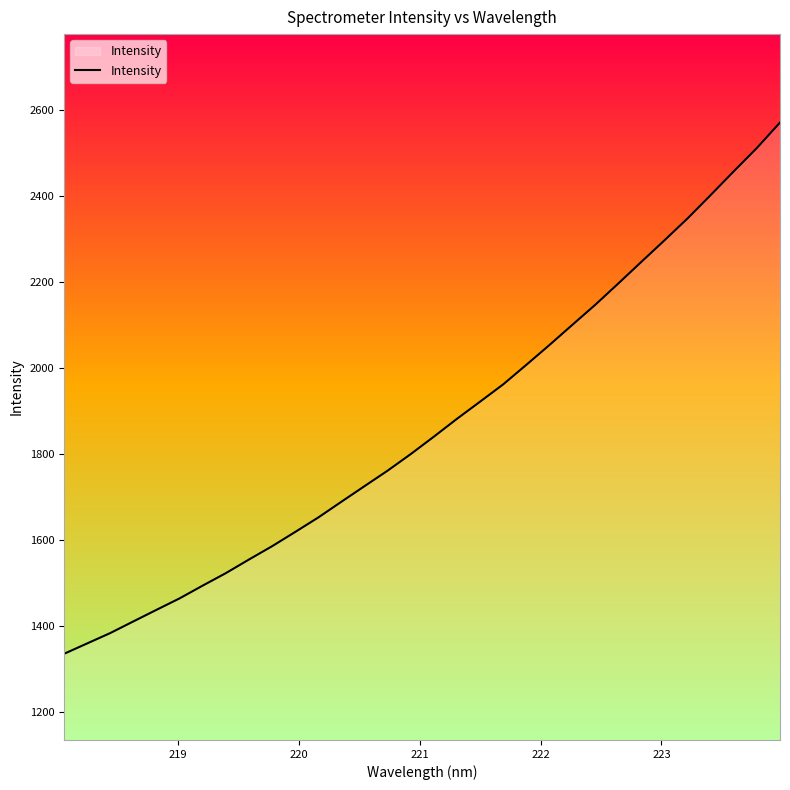

What is the greatest value displayed?

2571.0